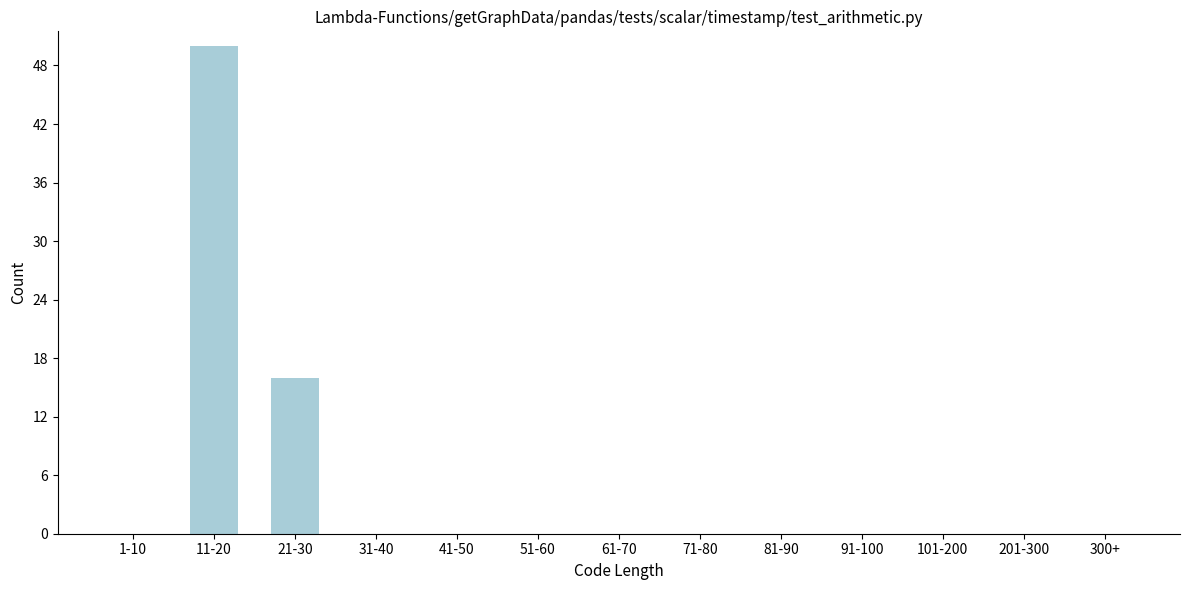

Reading right to left, what are all the values shown in this chart?

300+=0	201-300=0	101-200=0	91-100=0	81-90=0	71-80=0	61-70=0	51-60=0	41-50=0	31-40=0	21-30=16	11-20=50	1-10=0